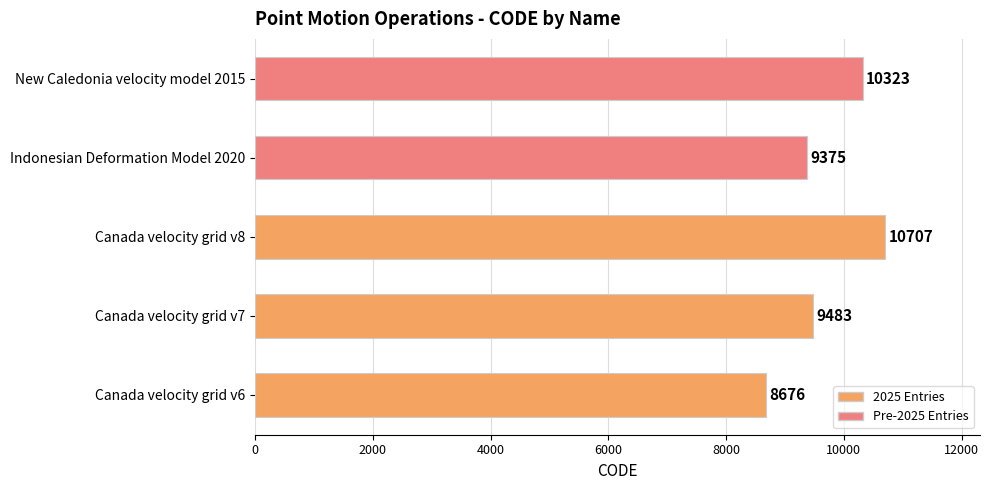

Which has a higher value, Indonesian Deformation Model 2020 or Canada velocity grid v6?

Indonesian Deformation Model 2020